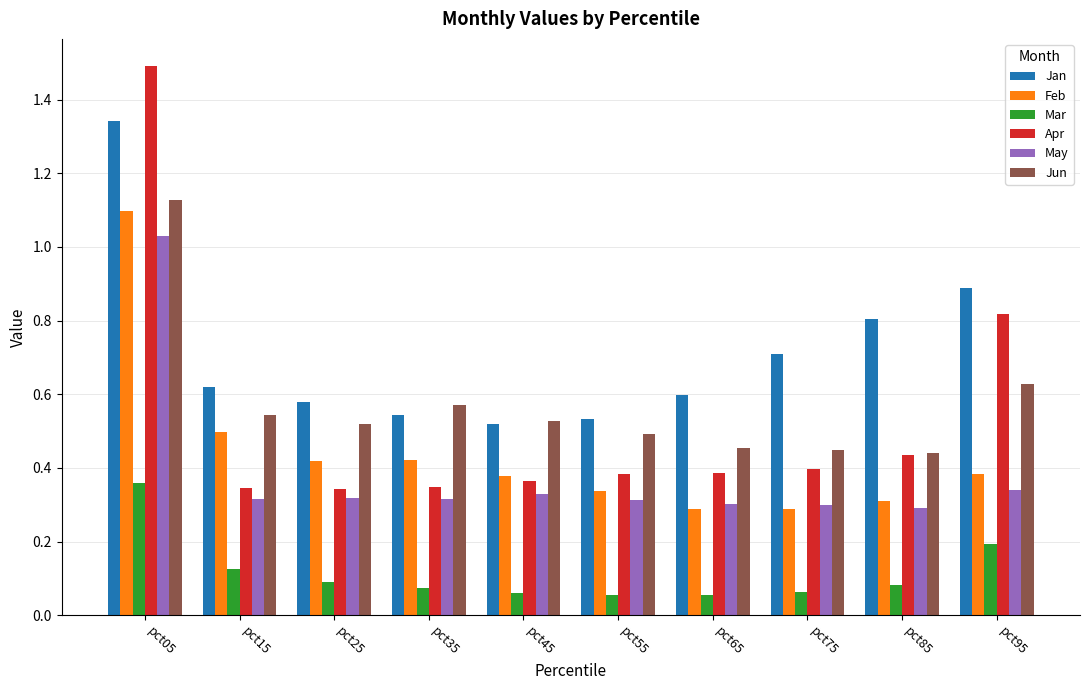

Which category has the highest value in the Jan series?

pct05